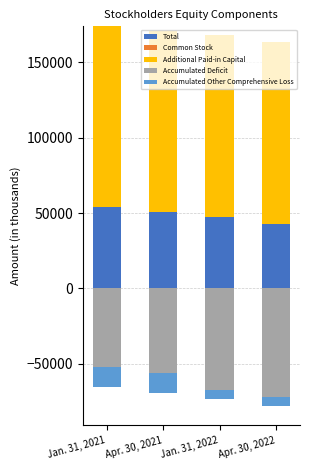

What is the greatest value displayed?

120745